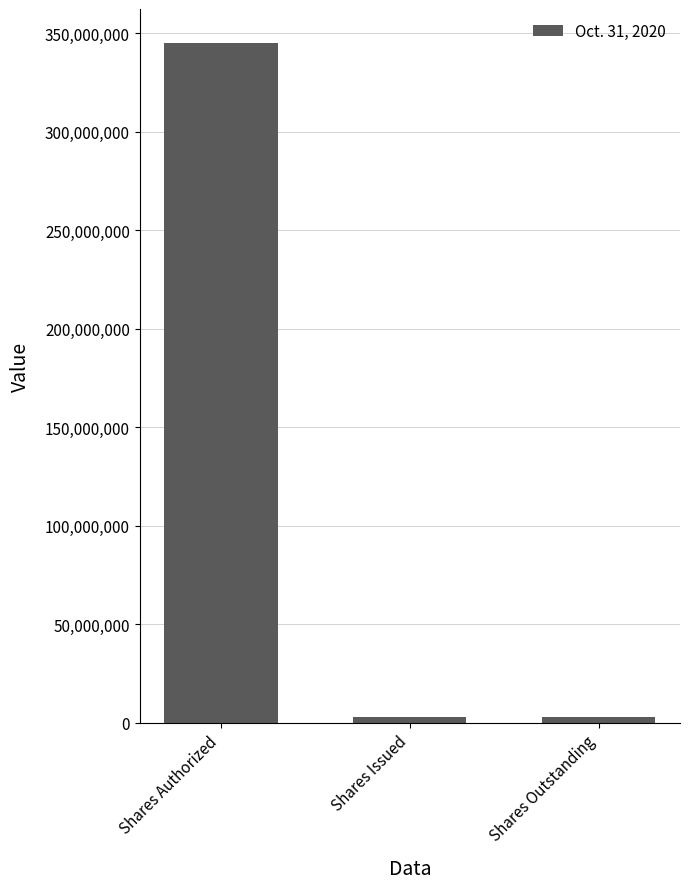

Read the value at Shares Authorized.

345000000